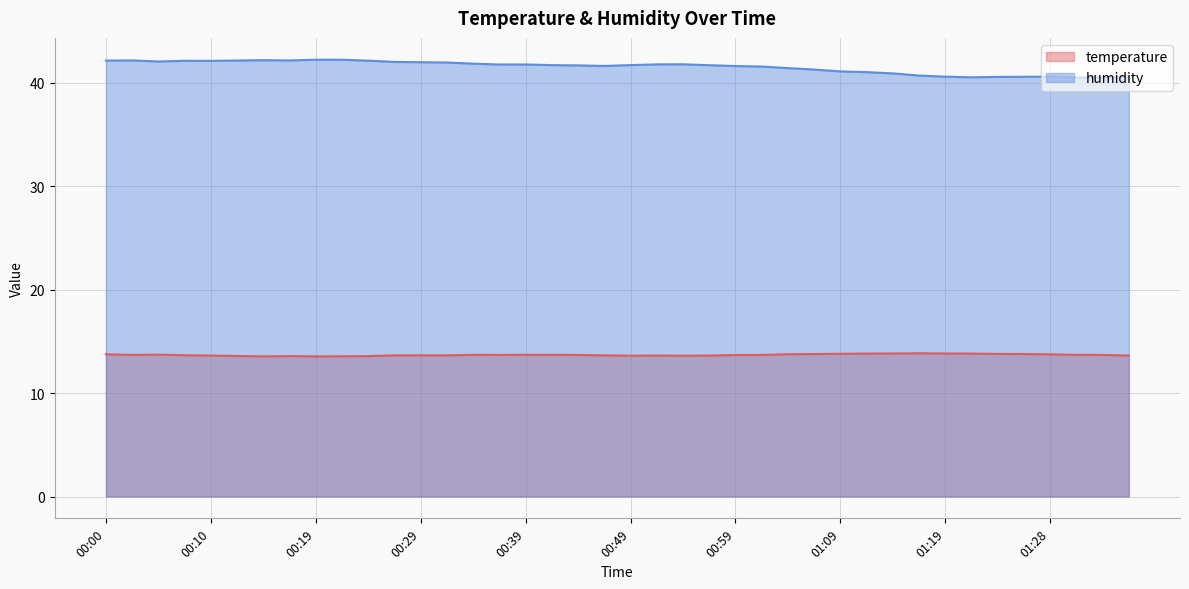

What is the label of the 40th point from the right?

00:00